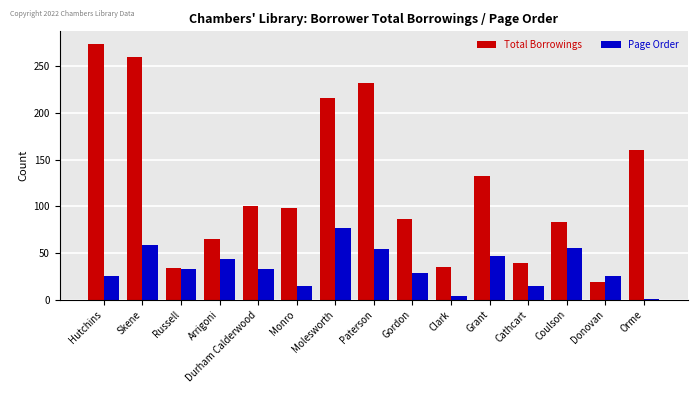

What position from the right is Hutchins?

15